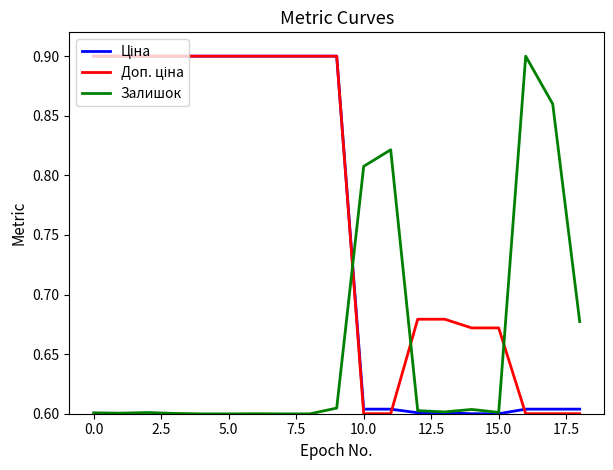

The value of Залишок at 5.0 is 0.2. True or false?

False